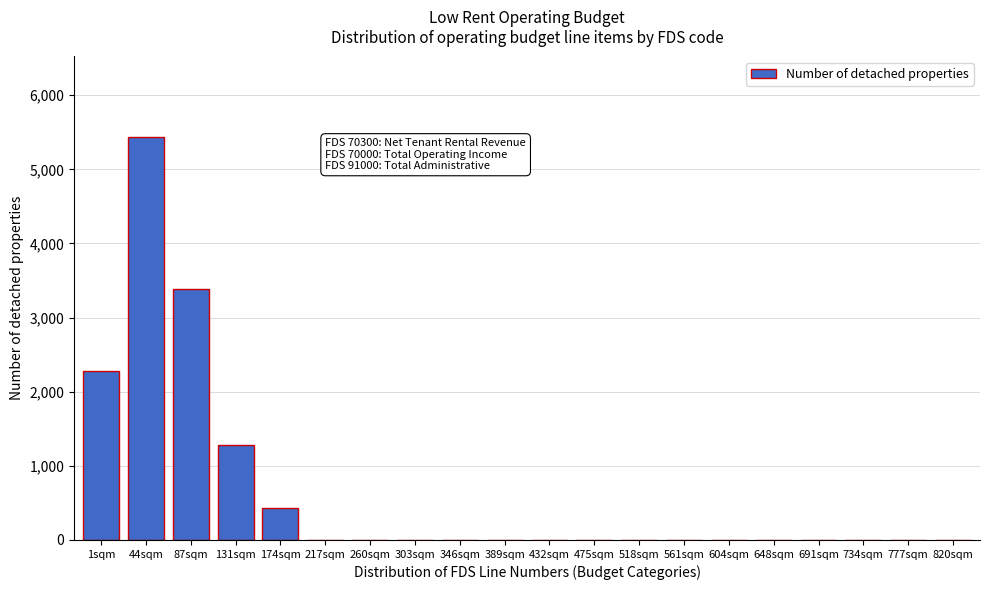

Reading left to right, extract all data points from this chart.

1sqm=2274	44sqm=5435	87sqm=3380	131sqm=1280	174sqm=430	217sqm=0	260sqm=0	303sqm=0	346sqm=0	389sqm=0	432sqm=0	475sqm=0	518sqm=0	561sqm=0	604sqm=0	648sqm=0	691sqm=0	734sqm=0	777sqm=0	820sqm=0